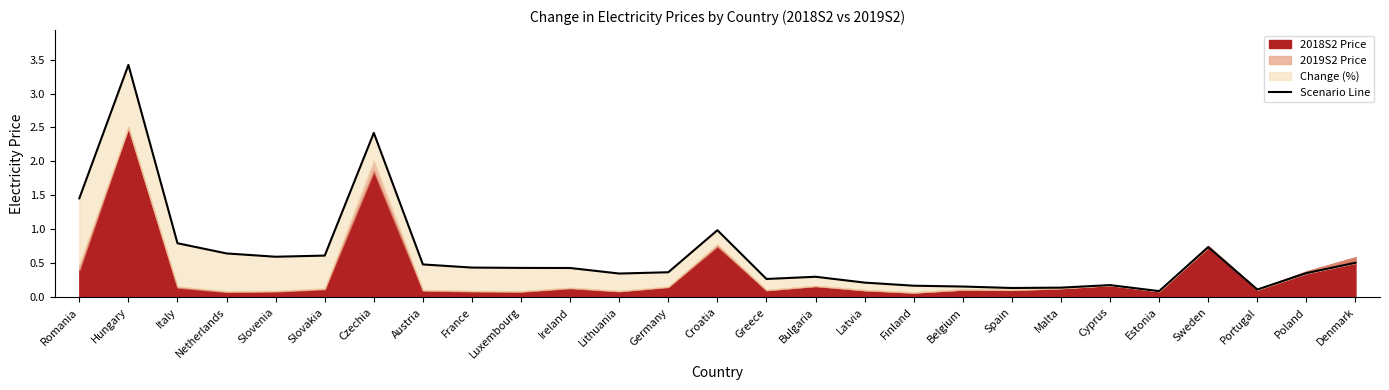

Reading left to right, transcribe all the data shown in this chart.

Romania=1.5	Hungary=3.4	Italy=0.8	Netherlands=0.6	Slovenia=0.6	Slovakia=0.6	Czechia=2.4	Austria=0.5	France=0.4	Luxembourg=0.4	Ireland=0.4	Lithuania=0.4	Germany=0.4	Croatia=1.0	Greece=0.3	Bulgaria=0.3	Latvia=0.2	Finland=0.2	Belgium=0.2	Spain=0.1	Malta=0.1	Cyprus=0.2	Estonia=0.1	Sweden=0.7	Portugal=0.1	Poland=0.4	Denmark=0.5